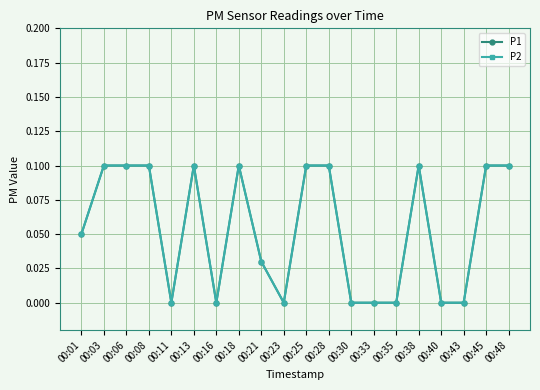

Is this an area chart (filled region under the line)?

No